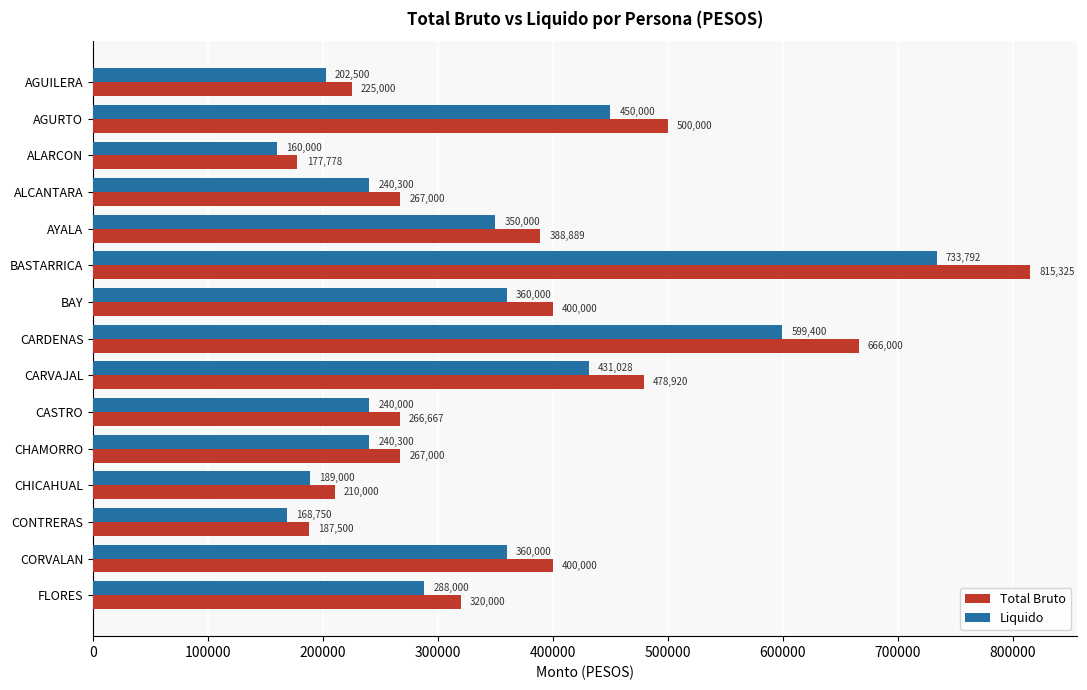

List the series in order of their peak value, highest first.

Total Bruto, Liquido